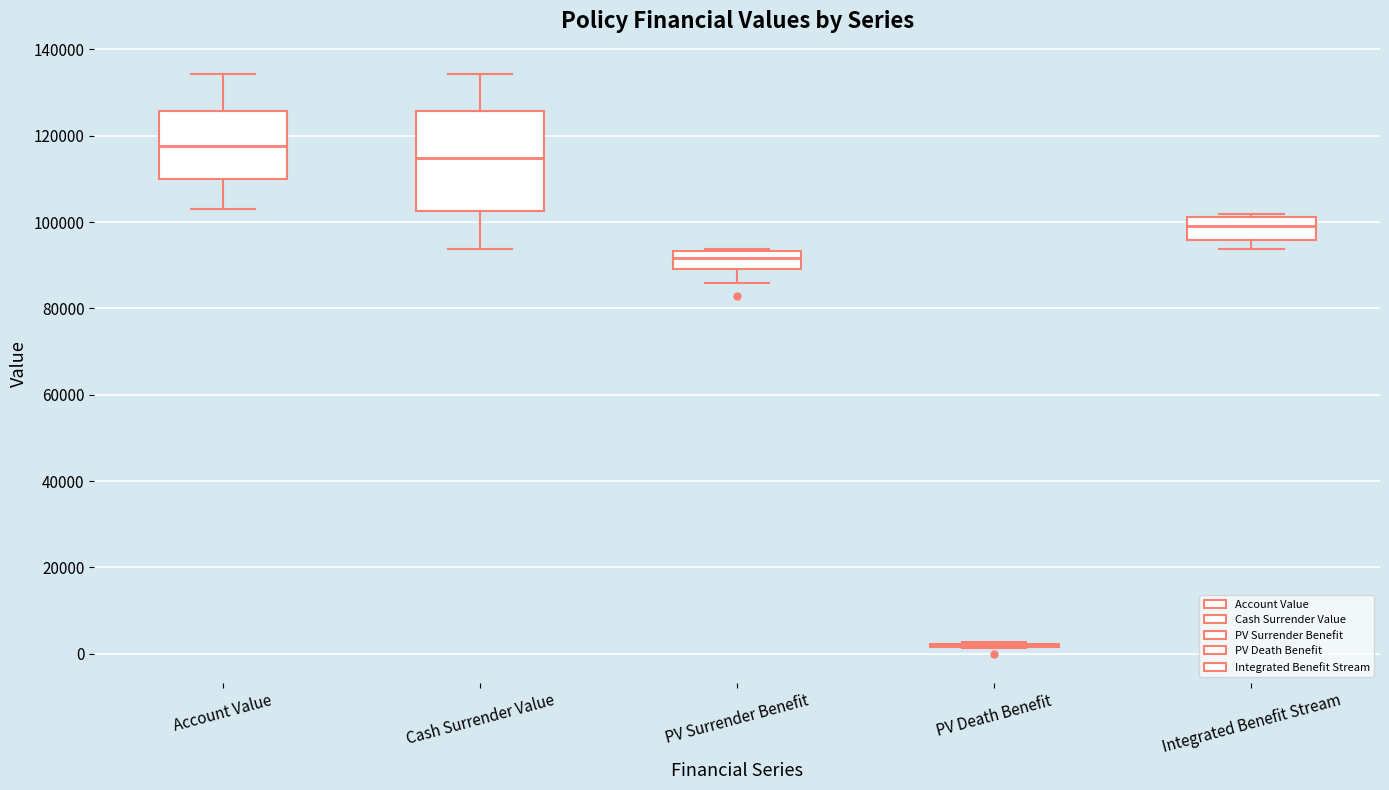

Where is the upper edge of the box for PV Surrender Benefit on the y-axis? The values are not printed on the chart, so give them approximately, as read against the axis.

94000